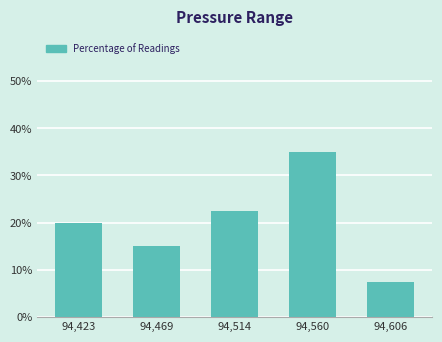

Reading right to left, extract all data points from this chart.

94,606=7.5	94,560=35.0	94,514=22.5	94,469=15.0	94,423=20.0